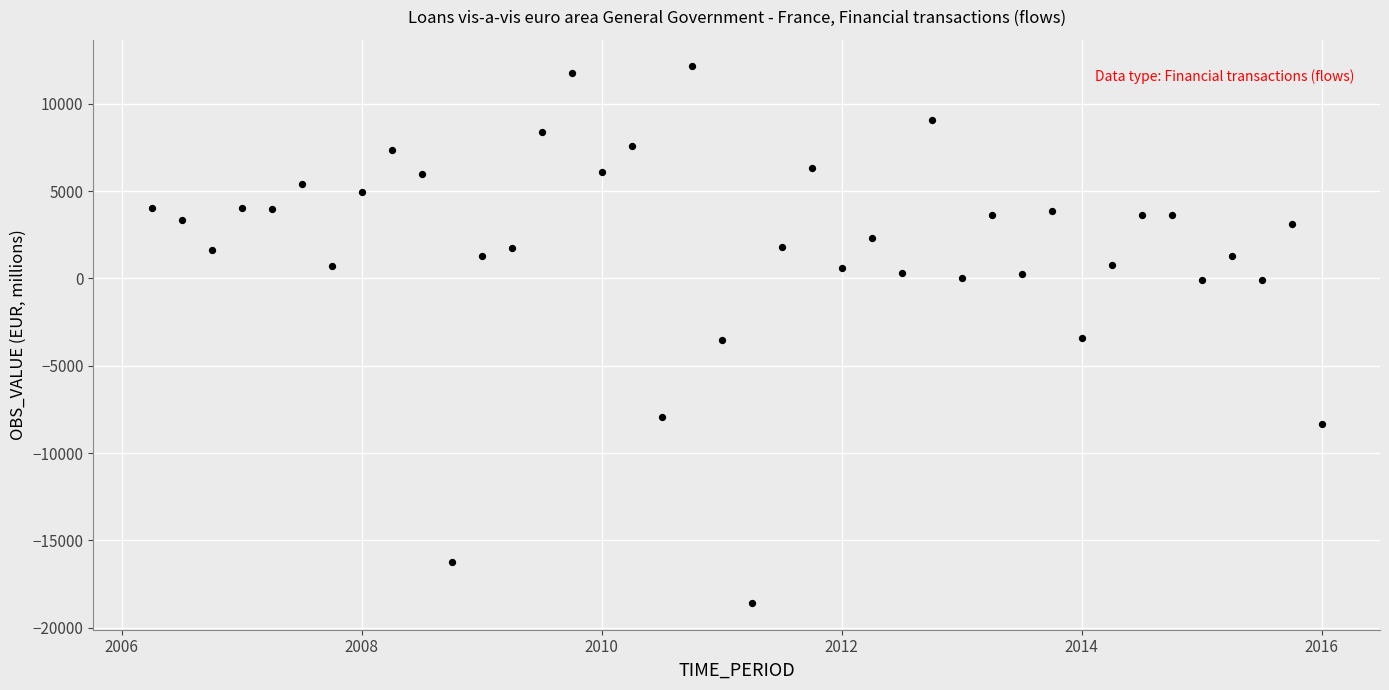

What is the range of X values (max minus min)?

9.8